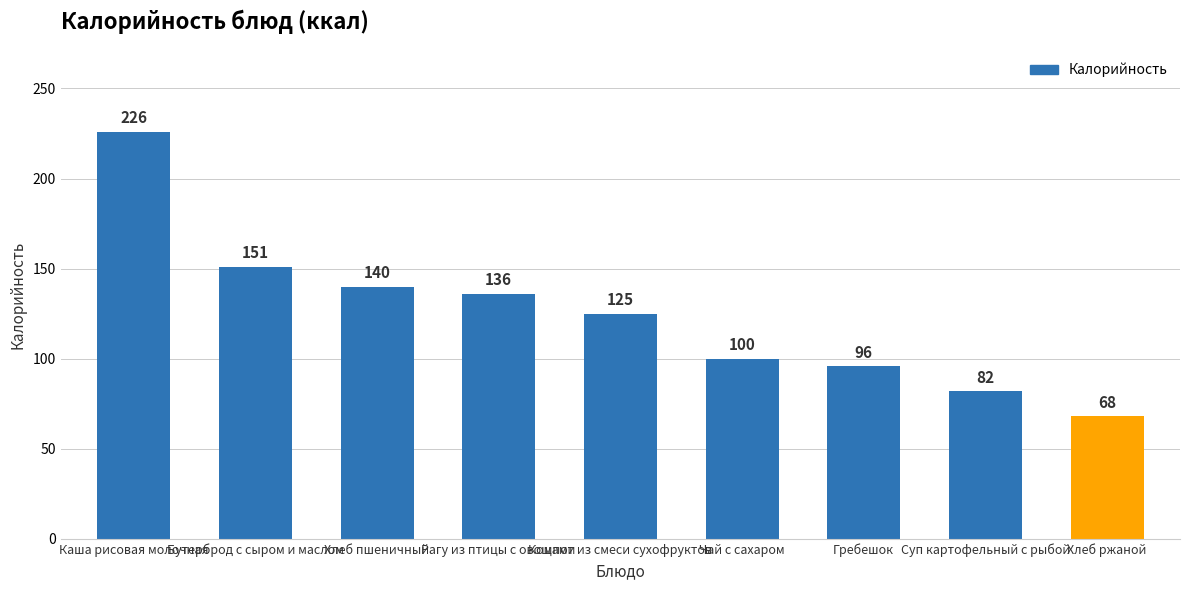

Count the number of categories in the chart.

9